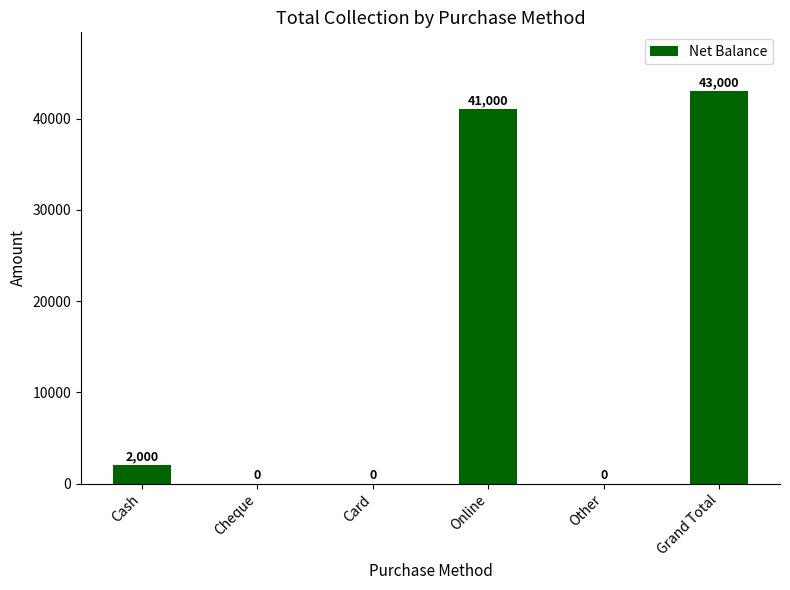

At which label is the value closest to 21500?

Cash